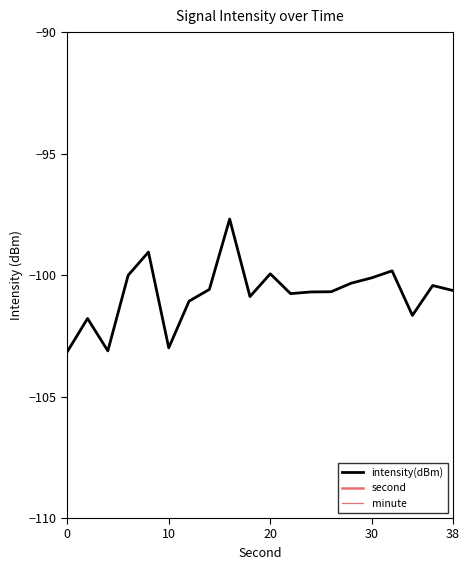

What is the minimum value for intensity(dBm)?

-103.2